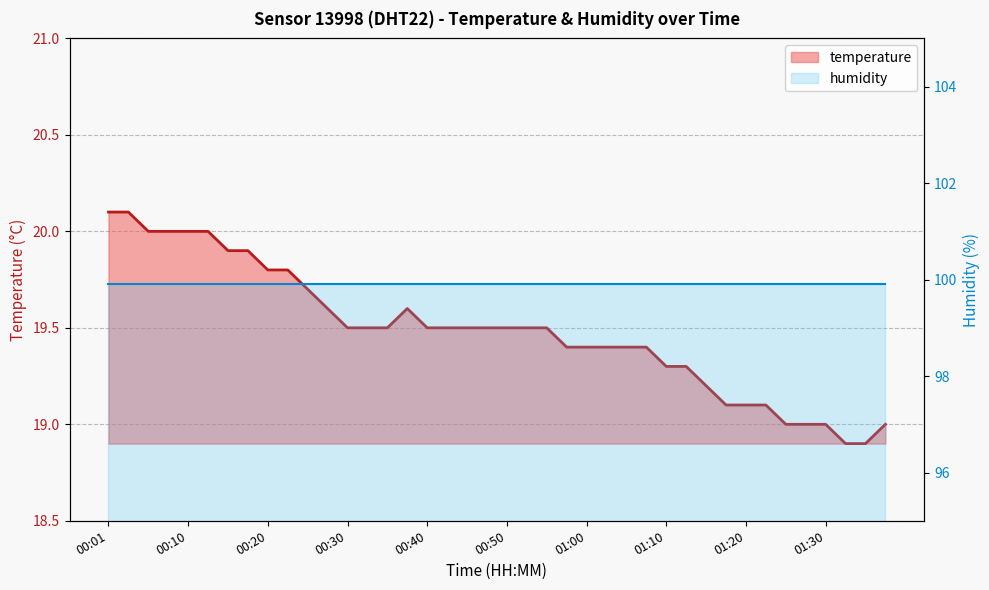

What is the difference between the second highest and second lowest values?

1.2